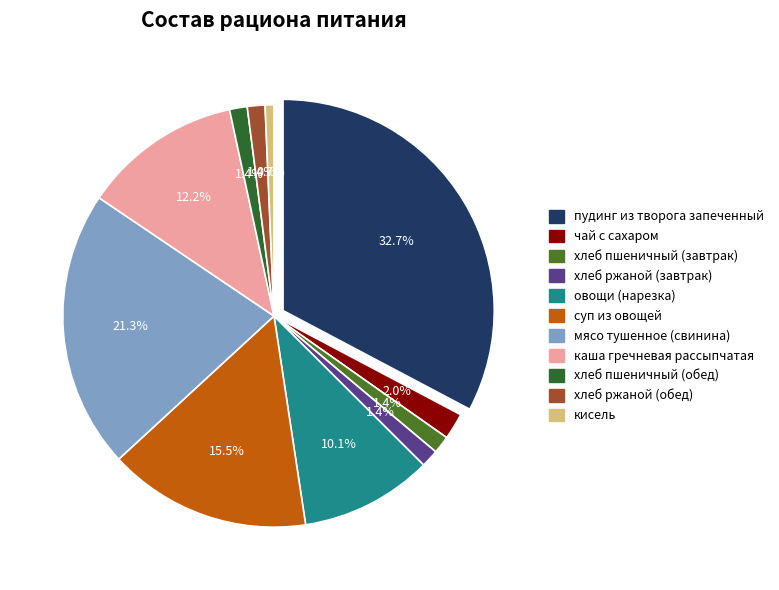

Rank the categories by value from lowest to highest.

кисель, хлеб пшеничный (завтрак), хлеб ржаной (завтрак), хлеб пшеничный (обед), хлеб ржаной (обед), чай с сахаром, овощи (нарезка), каша гречневая рассыпчатая, суп из овощей, мясо тушенное (свинина), пудинг из творога запеченный